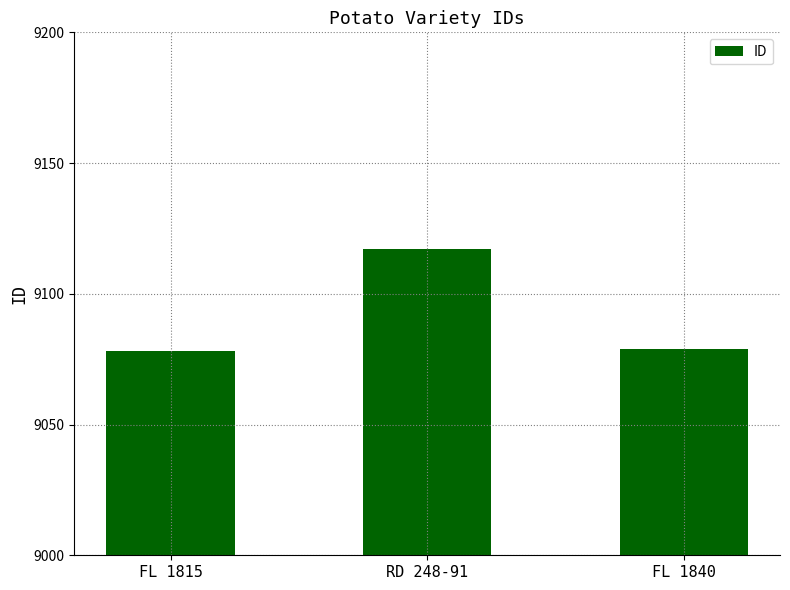

Reading left to right, extract all data points from this chart.

FL 1815=9078	RD 248-91=9117	FL 1840=9079